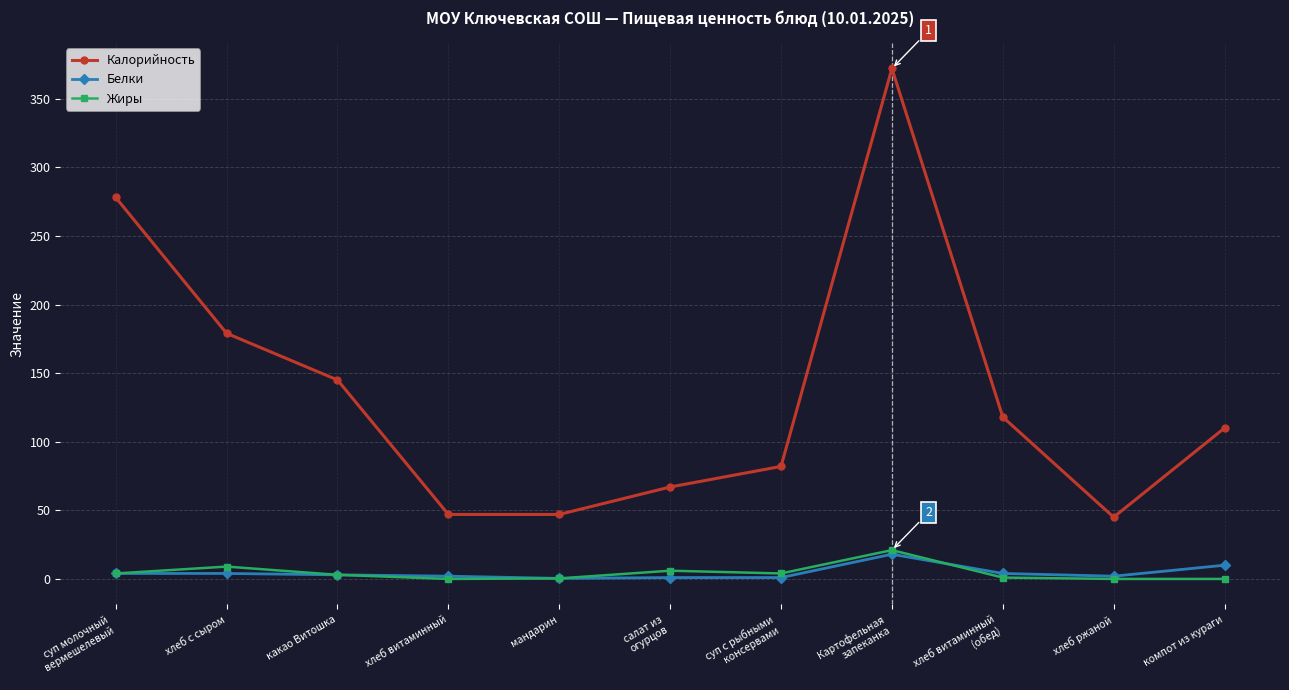

What is the total value across all series at хлеб витаминный?

49.0